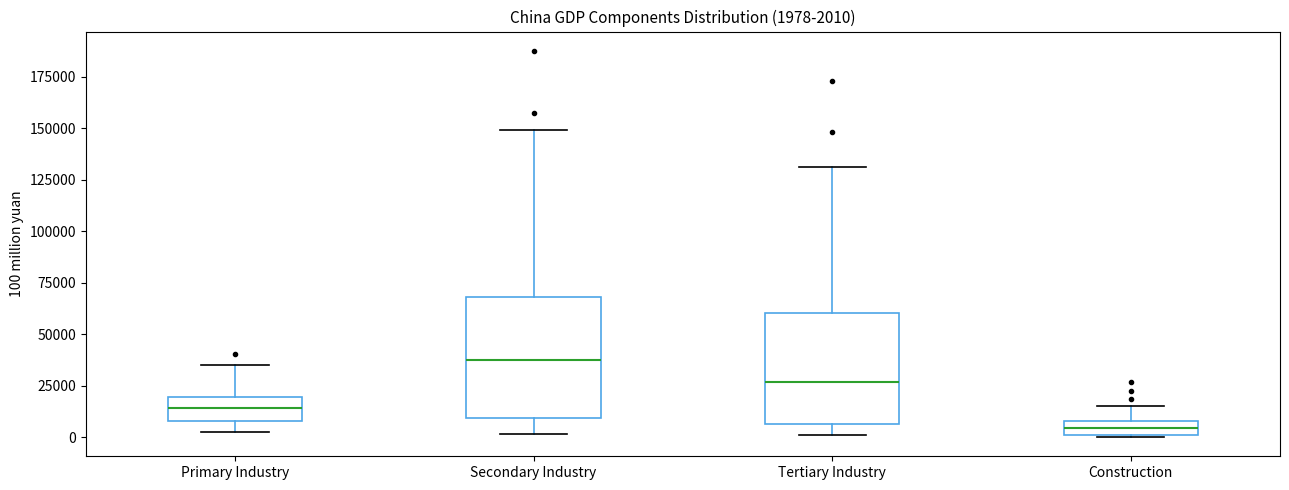

Which box's median line is the highest?

Secondary Industry